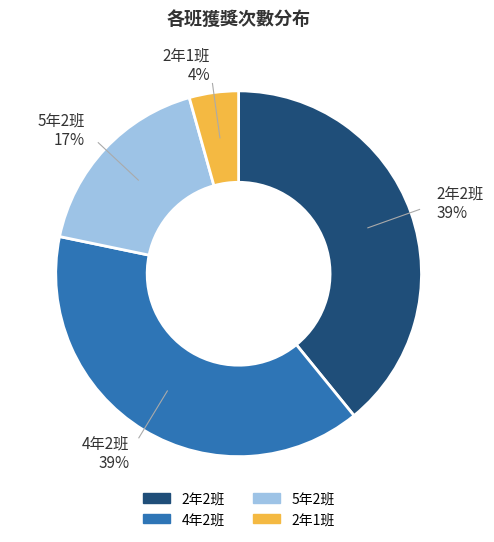

How many segments does this pie chart have?

4